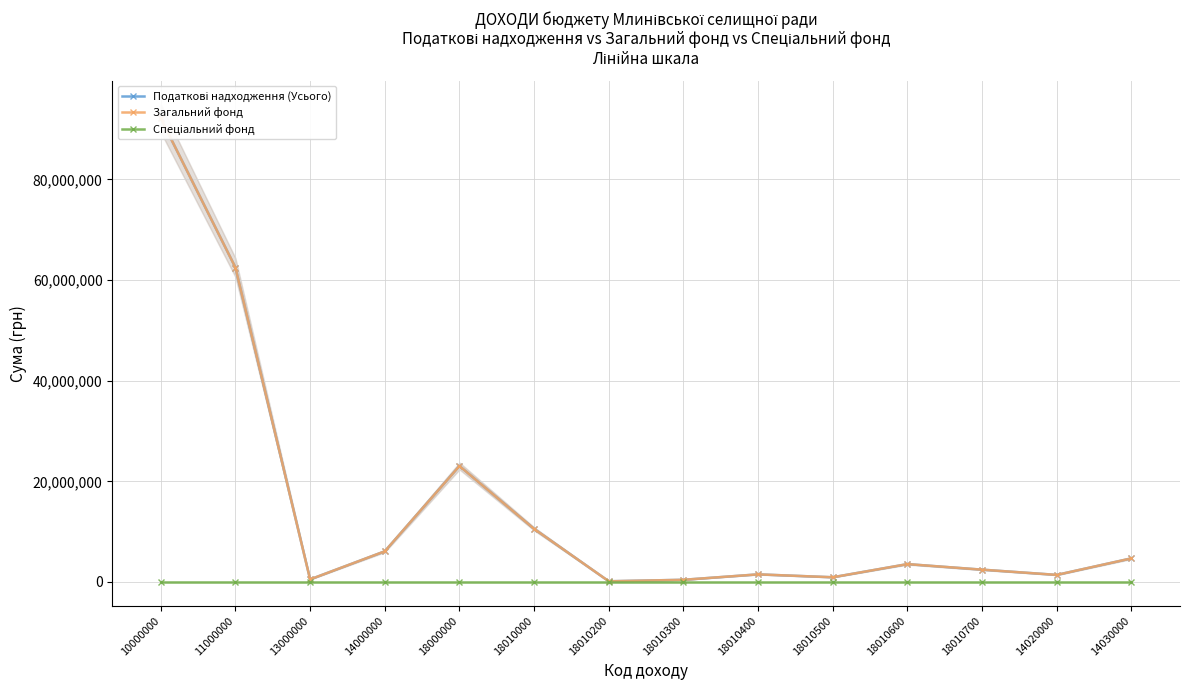

What is the sum of all Податкові надходження (Усього) values?

209846500